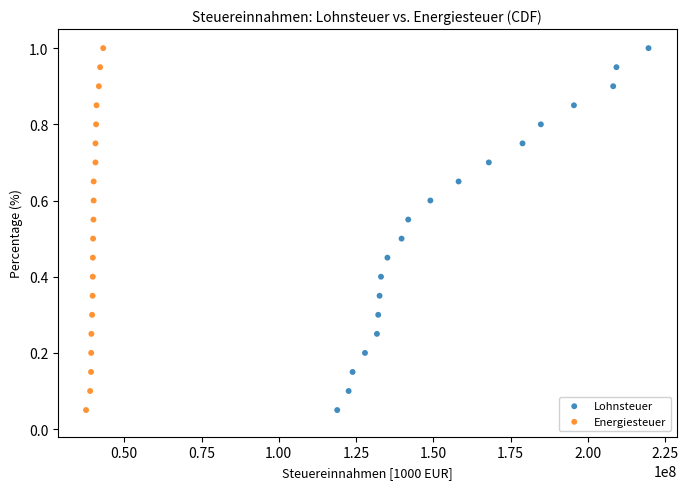

What are all the series names shown in the legend?

Lohnsteuer, Energiesteuer